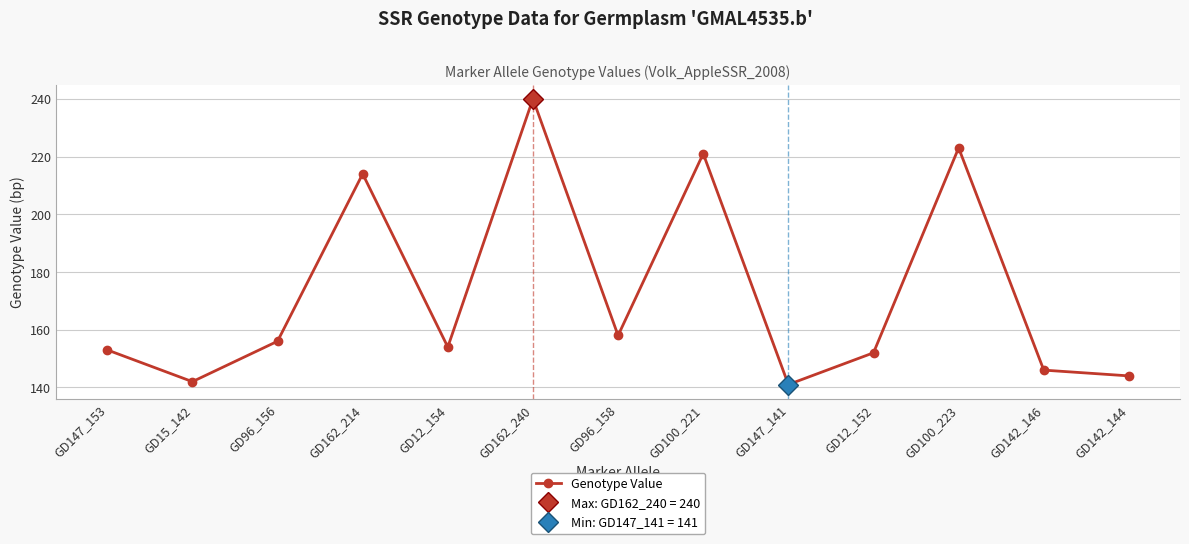

Reading left to right, list all the values displayed in this chart.

153	142	156	214	154	240	158	221	141	152	223	146	144